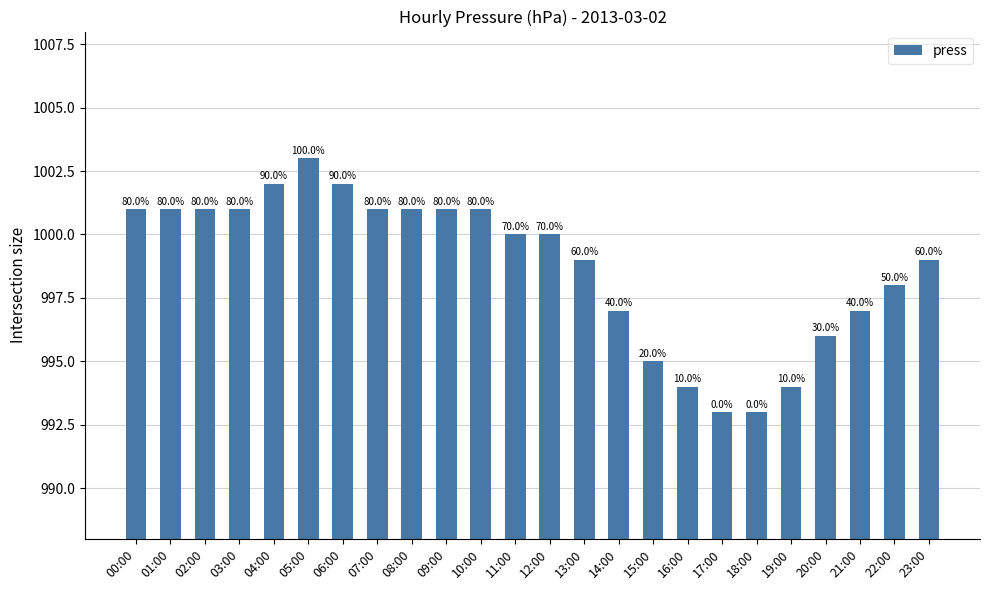

List the labels in order of value, largest first.

05:00, 04:00, 06:00, 00:00, 01:00, 02:00, 03:00, 07:00, 08:00, 09:00, 10:00, 11:00, 12:00, 13:00, 23:00, 22:00, 14:00, 21:00, 20:00, 15:00, 16:00, 19:00, 17:00, 18:00